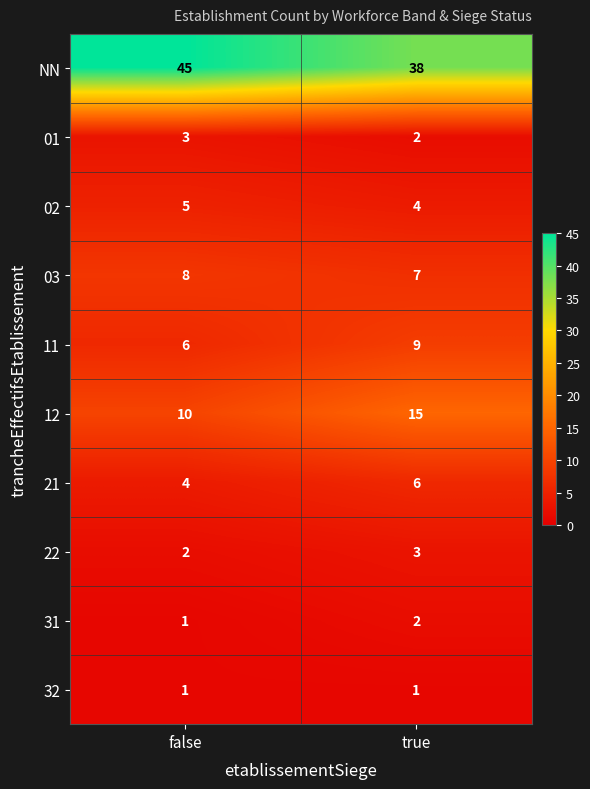

What is the approximate value of 02 at false?

5